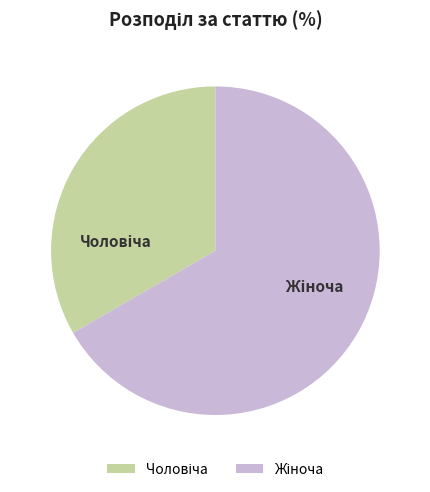

Does any single category account for the majority?

Yes